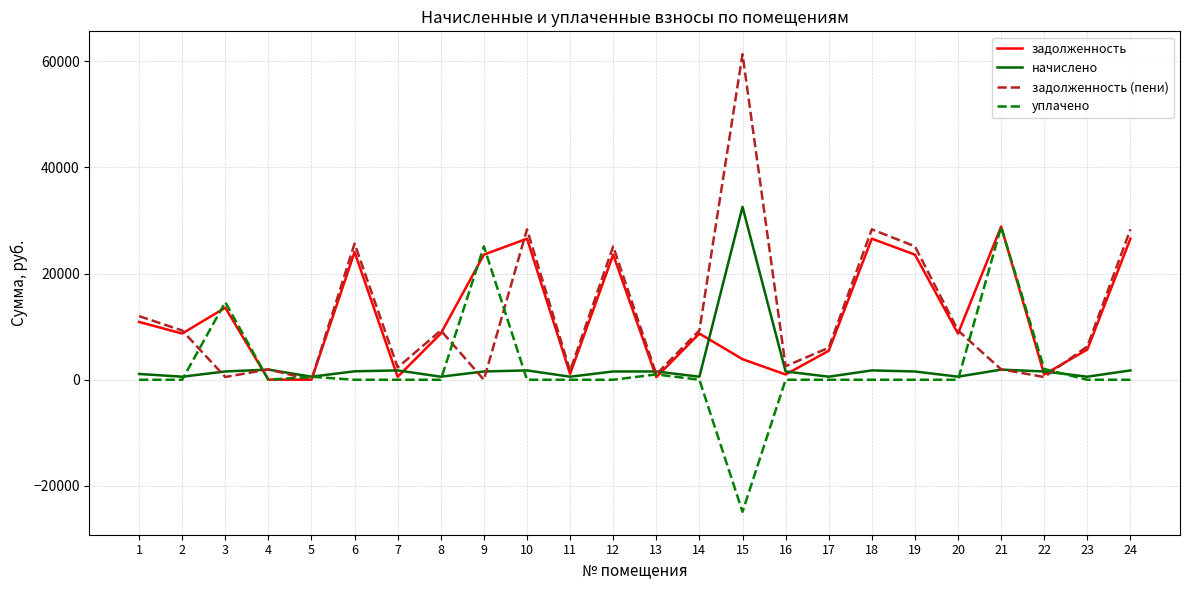

What is the difference between the maximum and minimum values in the уплачено series?

53699.3